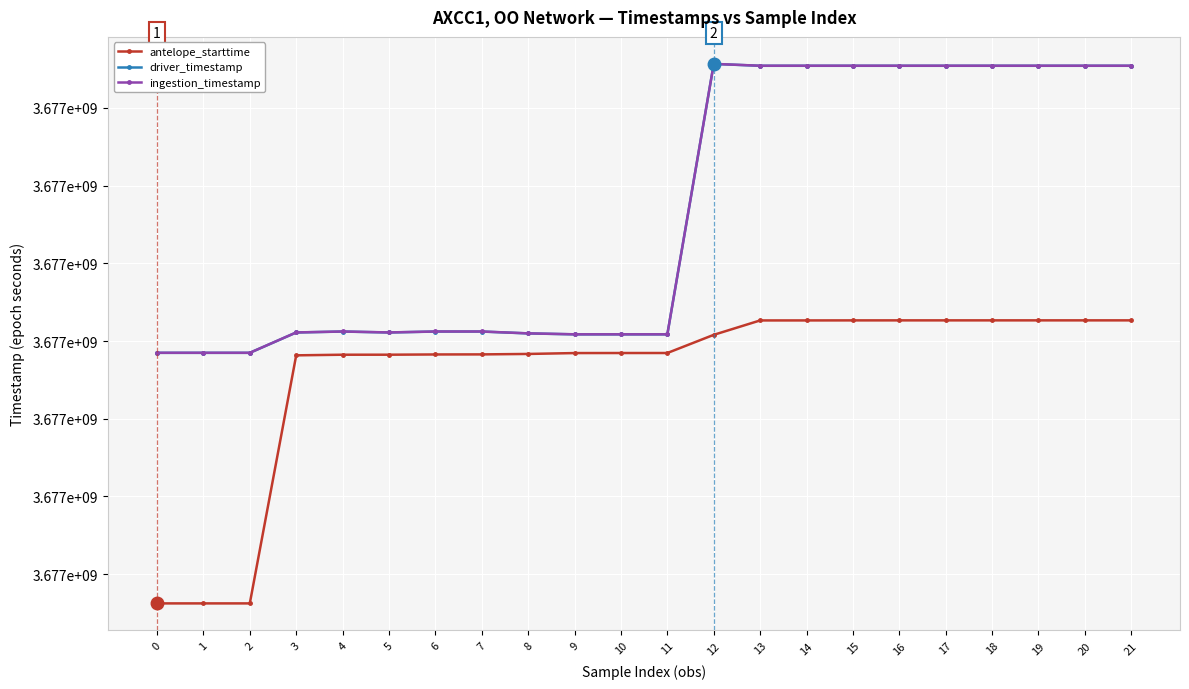

Rank the series at 15 from highest to lowest value.

ingestion_timestamp, driver_timestamp, antelope_starttime